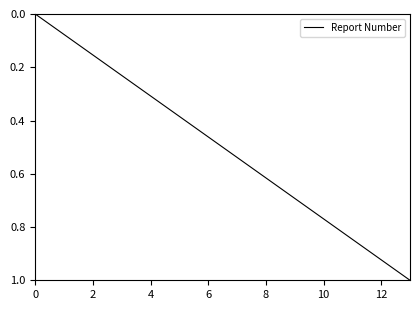

What is the difference between the maximum and minimum values?

1.0